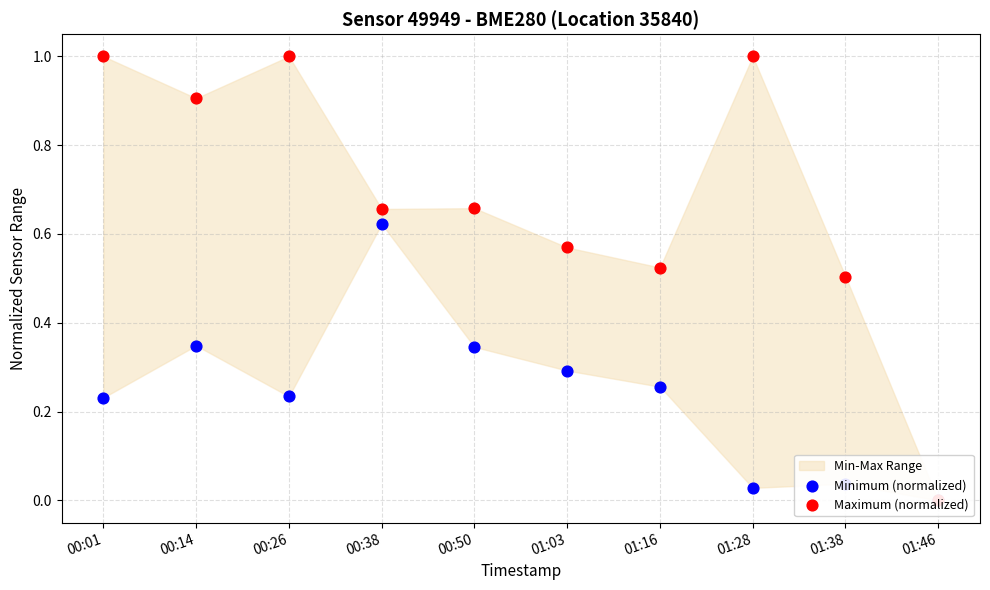

Which series reaches the minimum Y coordinate?

Minimum (normalized)